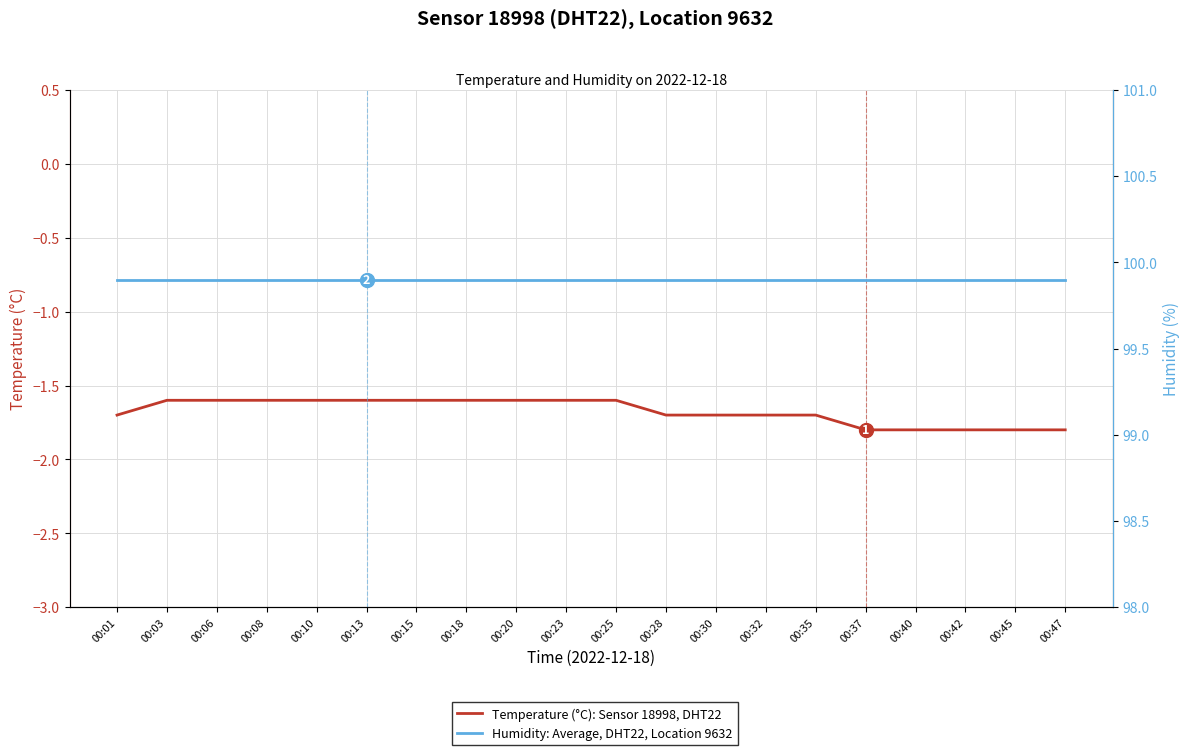

Reading left to right, transcribe all the data shown in this chart.

Temperature (°C): Sensor 18998, DHT22: -1.7	-1.6	-1.6	-1.6	-1.6	-1.6	-1.6	-1.6	-1.6	-1.6	-1.6	-1.7	-1.7	-1.7	-1.7	-1.8	-1.8	-1.8	-1.8	-1.8
Humidity: Average, DHT22, Location 9632: 99.9	99.9	99.9	99.9	99.9	99.9	99.9	99.9	99.9	99.9	99.9	99.9	99.9	99.9	99.9	99.9	99.9	99.9	99.9	99.9